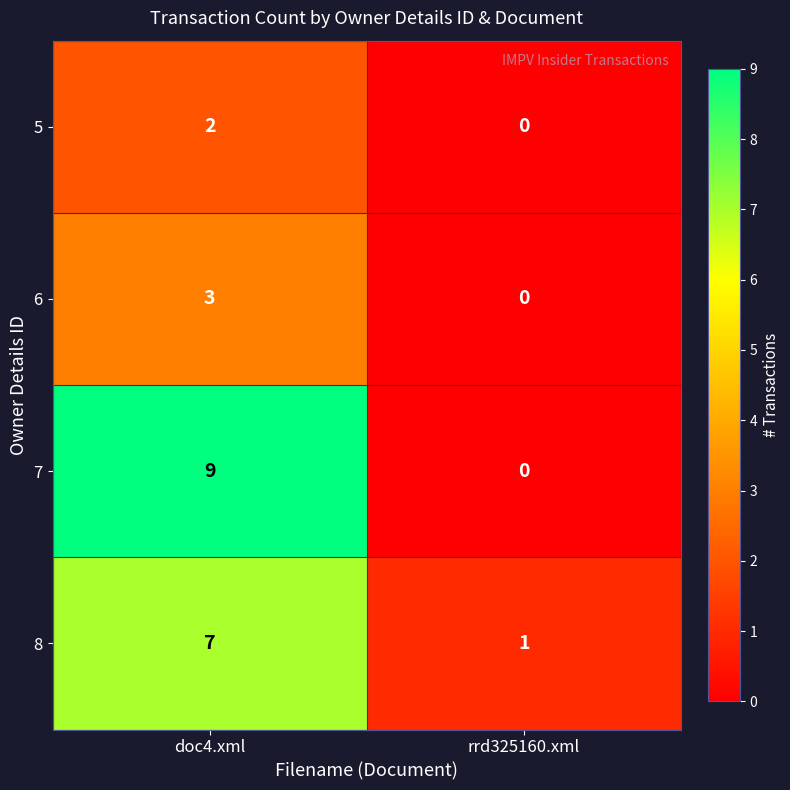

The value of 8 at doc4.xml is 3. True or false?

False